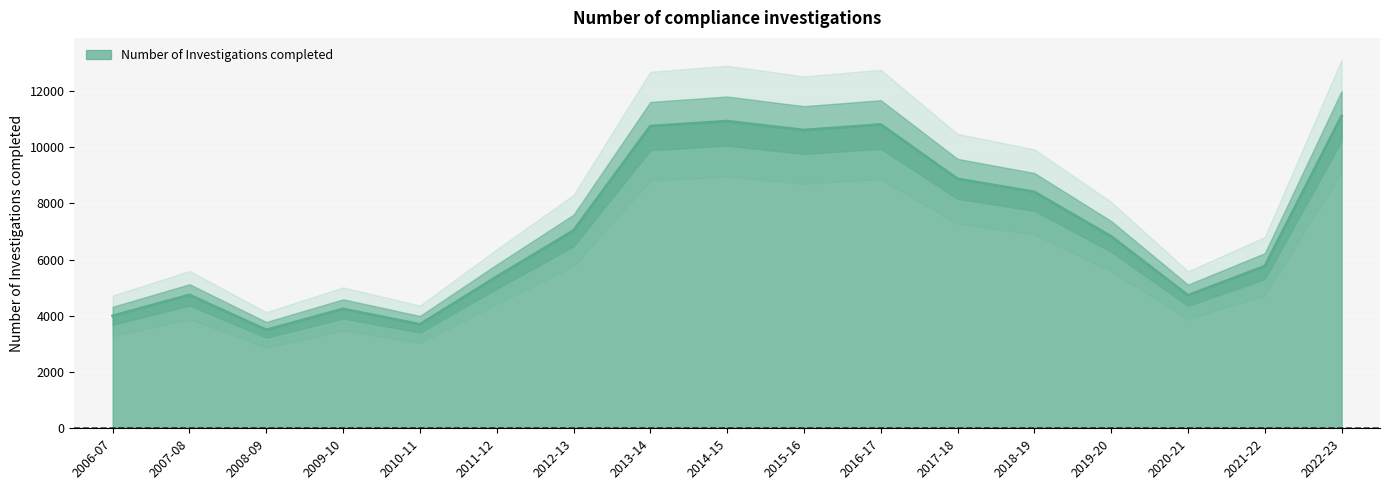

Which category has the lowest value across all series?

2008-09